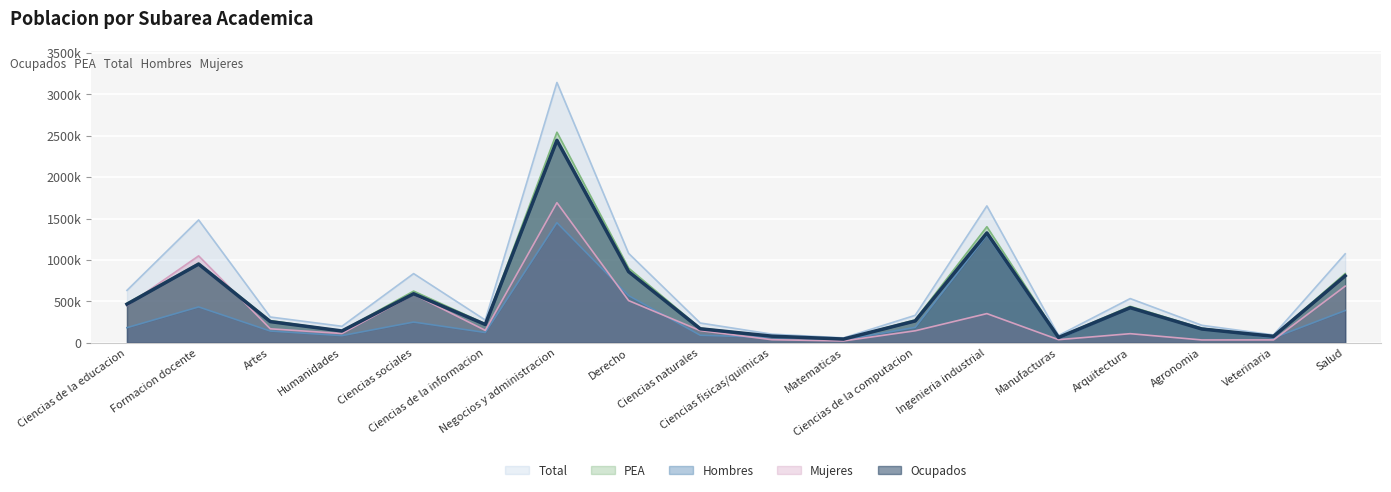

List the series in order of their peak value, highest first.

Total, PEA, Ocupados, Mujeres, Hombres